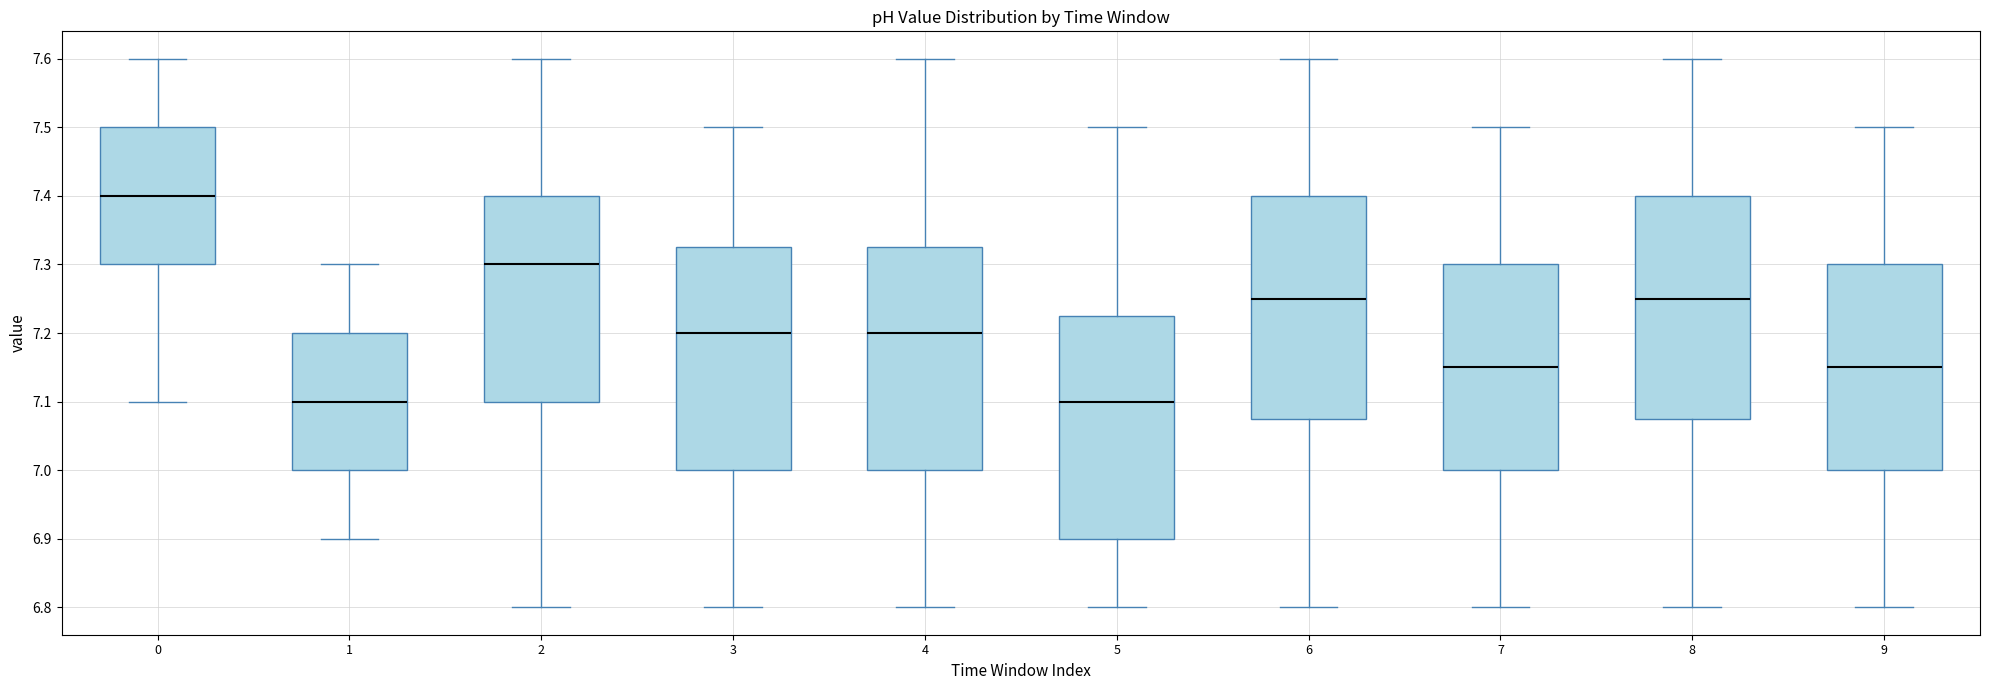

Reading left to right, transcribe this box plot: for each box, give where its median line is, the range the box spans, and where its two whiskers end, as read against the y-axis. The values are not printed on the chart, so give them approximately, as read against the axis.

0: median 7.40, box 7.30 to 7.50, whiskers 7.10 to 7.60
1: median 7.10, box 7.00 to 7.20, whiskers 6.90 to 7.30
2: median 7.30, box 7.10 to 7.40, whiskers 6.80 to 7.60
3: median 7.20, box 7.00 to 7.33, whiskers 6.80 to 7.50
4: median 7.20, box 7.00 to 7.33, whiskers 6.80 to 7.60
5: median 7.10, box 6.90 to 7.23, whiskers 6.80 to 7.50
6: median 7.25, box 7.08 to 7.40, whiskers 6.80 to 7.60
7: median 7.15, box 7.00 to 7.30, whiskers 6.80 to 7.50
8: median 7.25, box 7.08 to 7.40, whiskers 6.80 to 7.60
9: median 7.15, box 7.00 to 7.30, whiskers 6.80 to 7.50